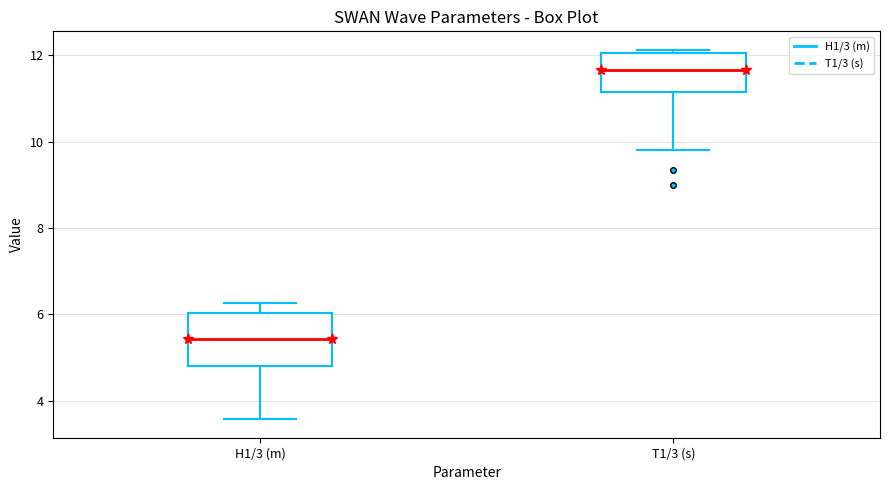

Where does the median line of the box for T1/3 (s) sit on the y-axis? The values are not printed on the chart, so give them approximately, as read against the axis.

11.6